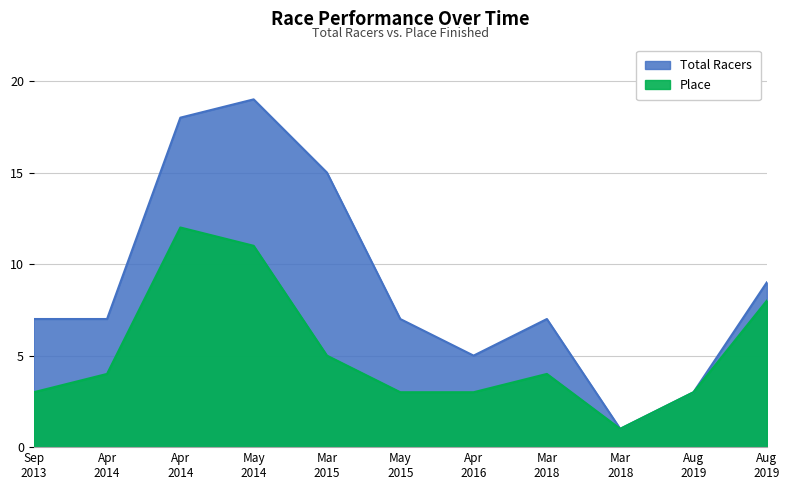

What is the highest value of the Place series?

12